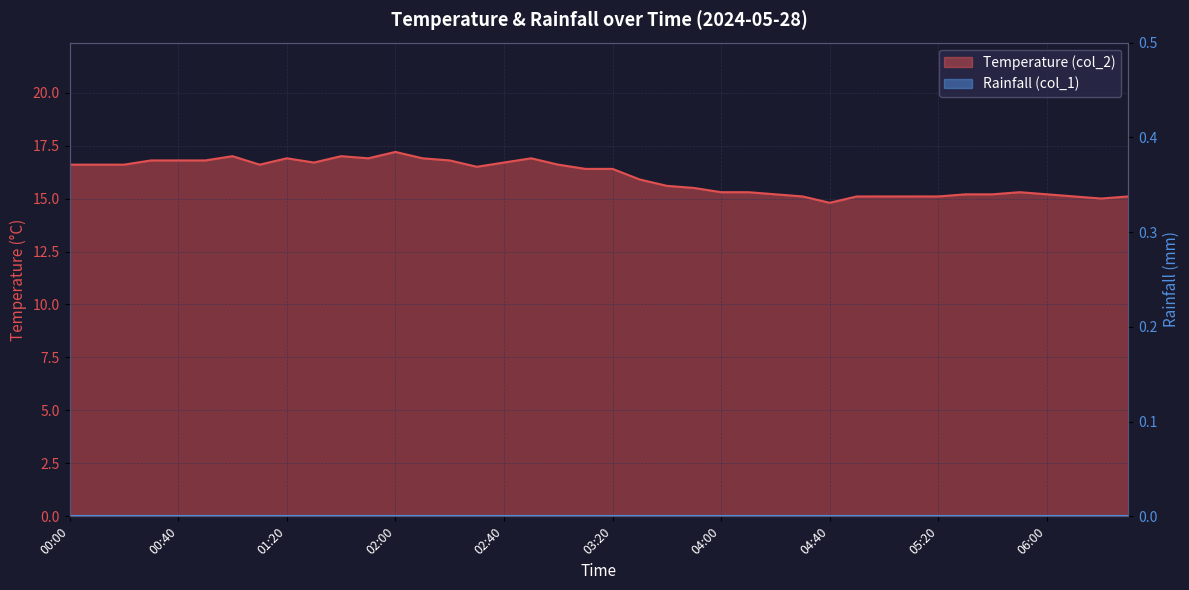

Rank the categories by value from lowest to highest.

04:40, 06:20, 04:30, 04:50, 05:00, 05:10, 05:20, 06:10, 06:30, 04:20, 05:30, 05:40, 06:00, 04:00, 04:10, 05:50, 03:50, 03:40, 03:30, 03:10, 03:20, 02:30, 00:00, 00:10, 00:20, 01:10, 03:00, 01:30, 02:40, 00:30, 00:40, 00:50, 02:20, 01:20, 01:50, 02:10, 02:50, 01:00, 01:40, 02:00